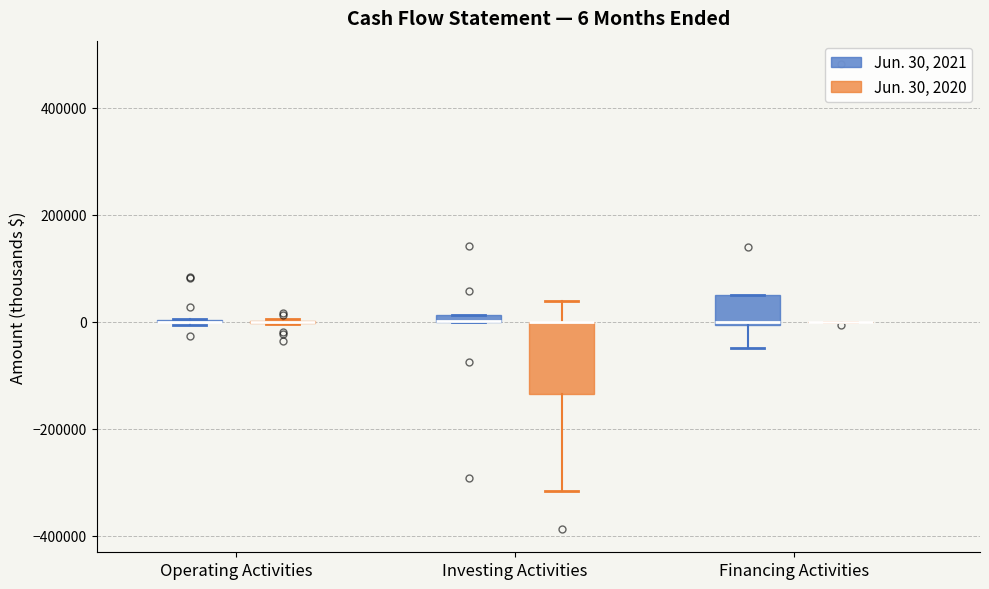

Comparing the boxes themselves (not the whiskers), which one is the tallest?

Investing Activities (Jun. 30, 2020)